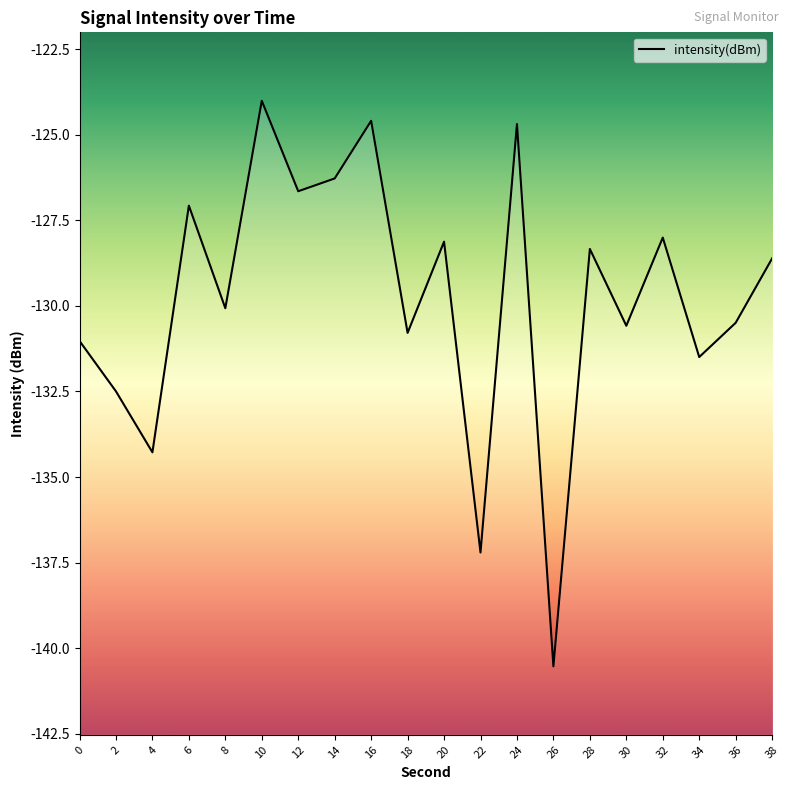

The value at 6 is -64.0. True or false?

False